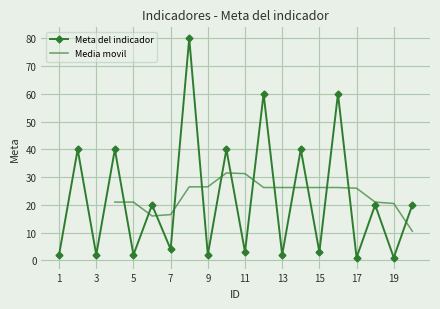

The chart shows a value of 1 at 17. True or false?

False